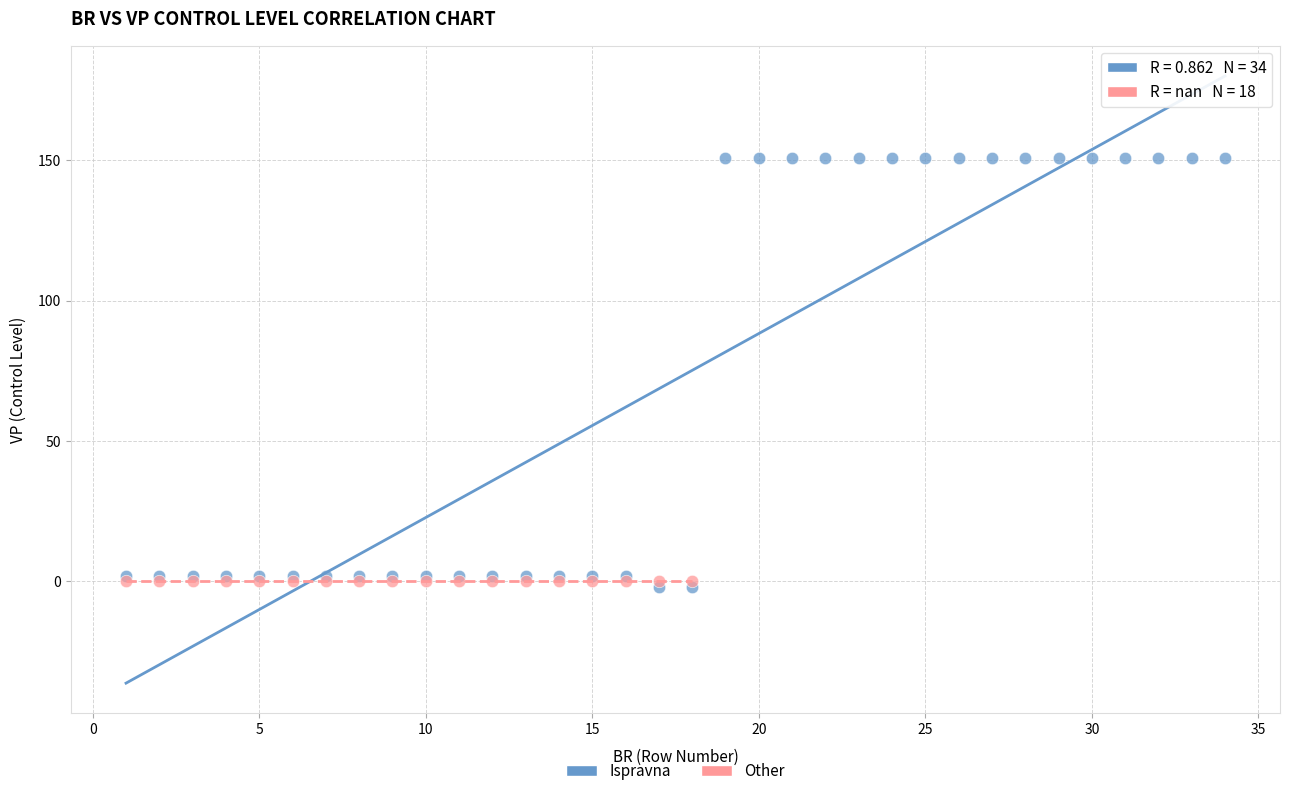

Which series contains the highest Y value?

Ispravna